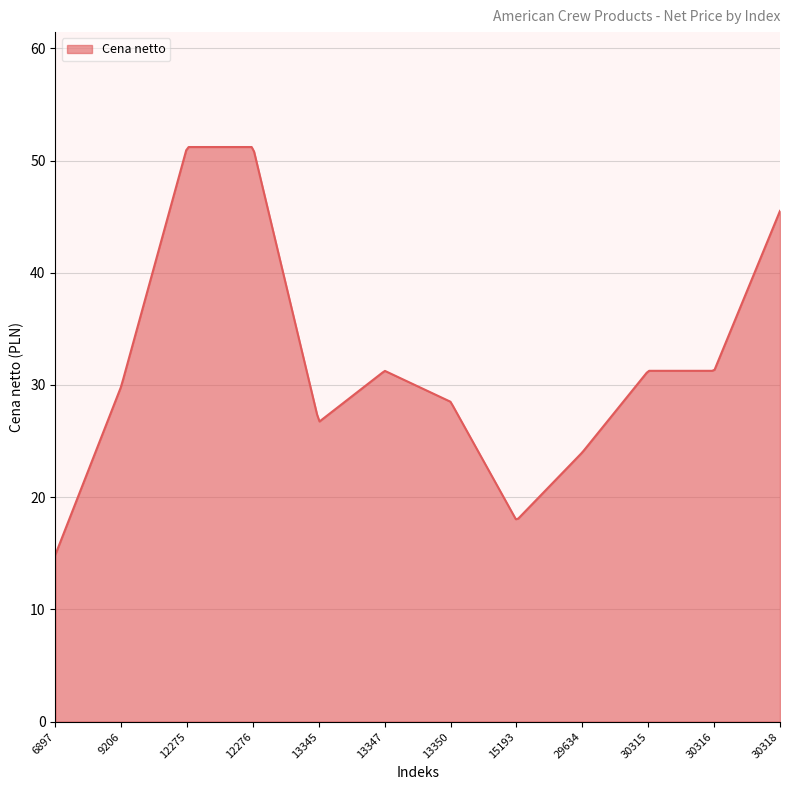

What is the smallest value displayed?

14.9